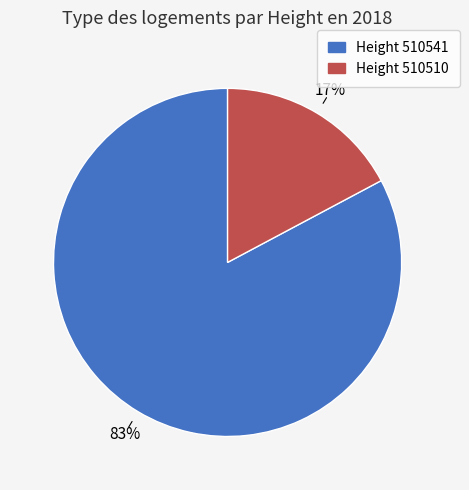

Is there any slice that represents more than half of the pie?

Yes